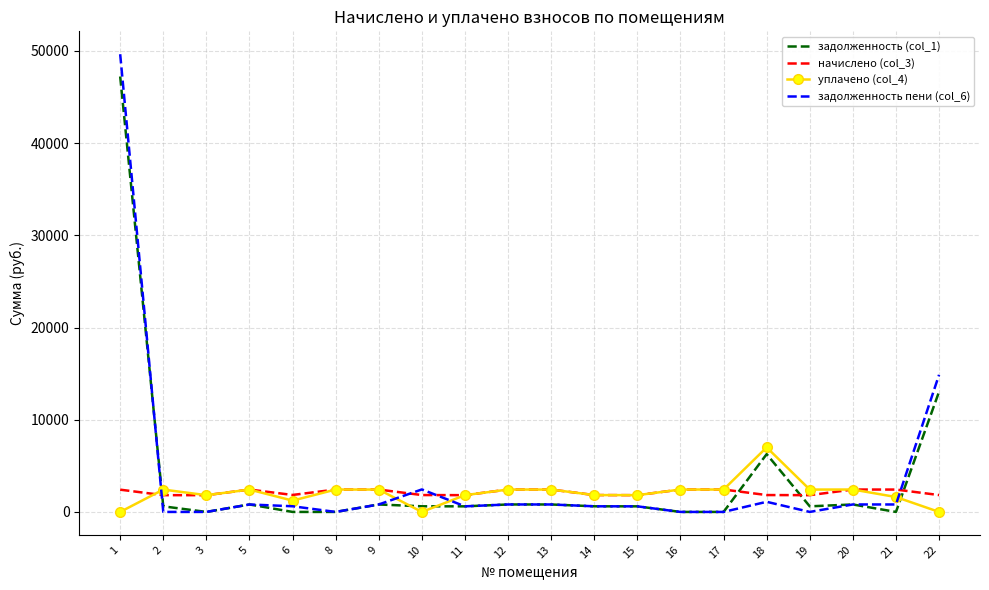

At which label does задолженность пени (col_6) first exceed 808?

1